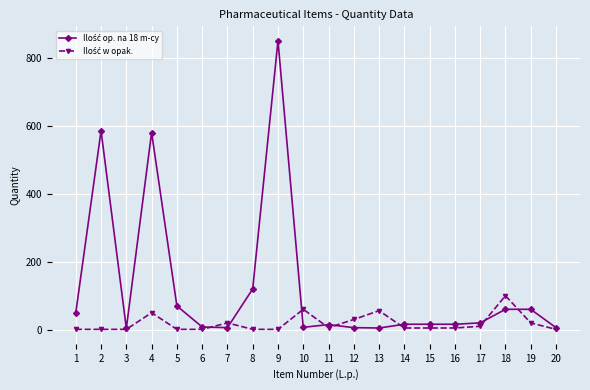

What is the greatest value displayed?

850